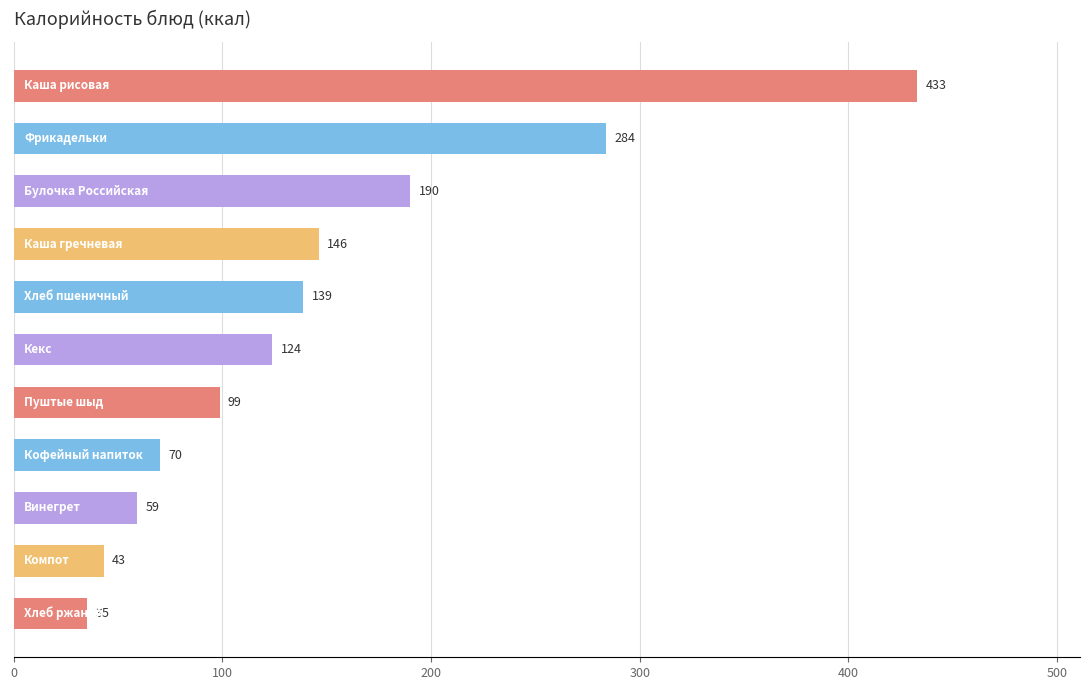

What is the maximum value shown in the chart?

433.0